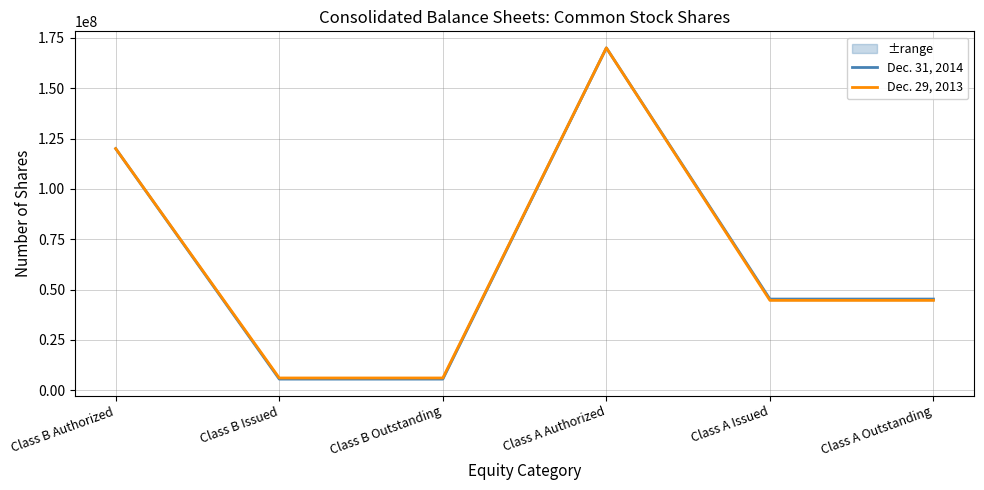

What is the total value across all series at Class A Outstanding?

89975826